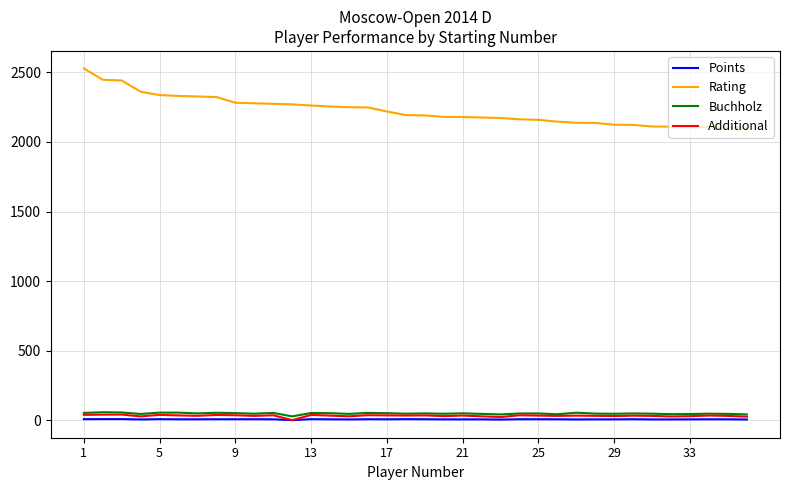

Which series has the largest range (max minus min)?

Rating